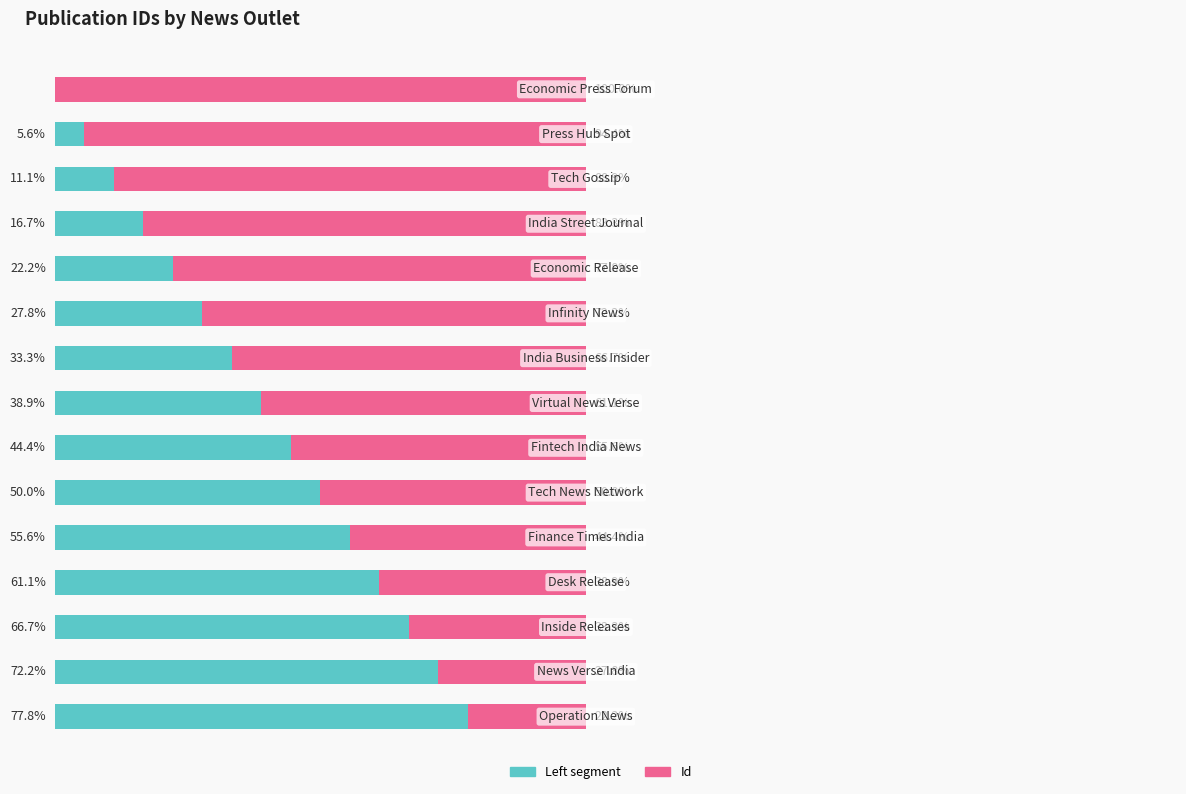

What are all the series names shown in the legend?

Left segment, Id